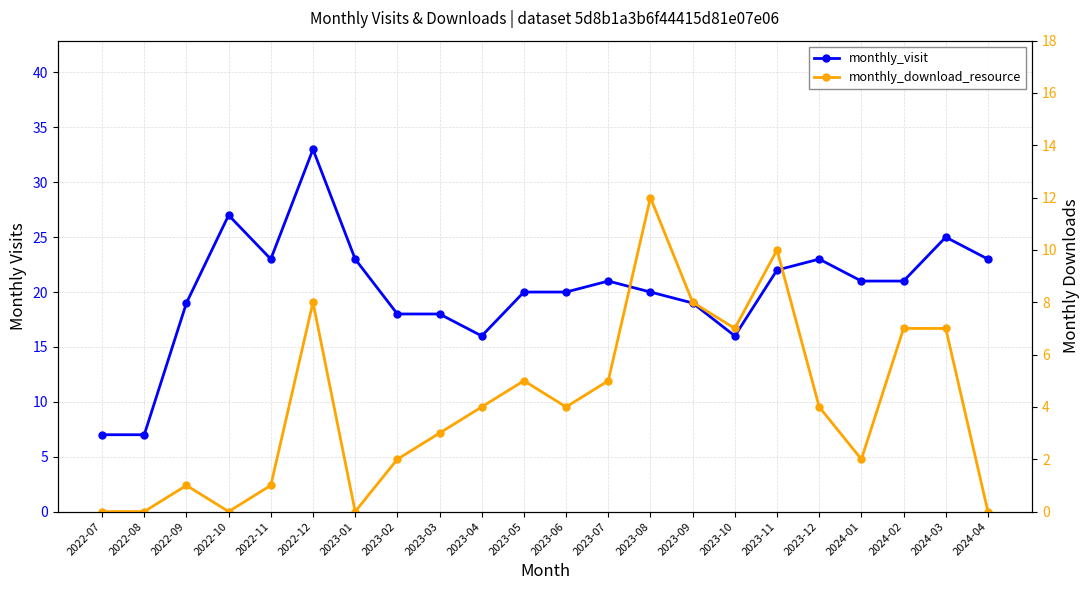

Reading left to right, transcribe all the data shown in this chart.

monthly_visit: 7	7	19	27	23	33	23	18	18	16	20	20	21	20	19	16	22	23	21	21	25	23
monthly_download_resource: 0	0	1	0	1	8	0	2	3	4	5	4	5	12	8	7	10	4	2	7	7	0